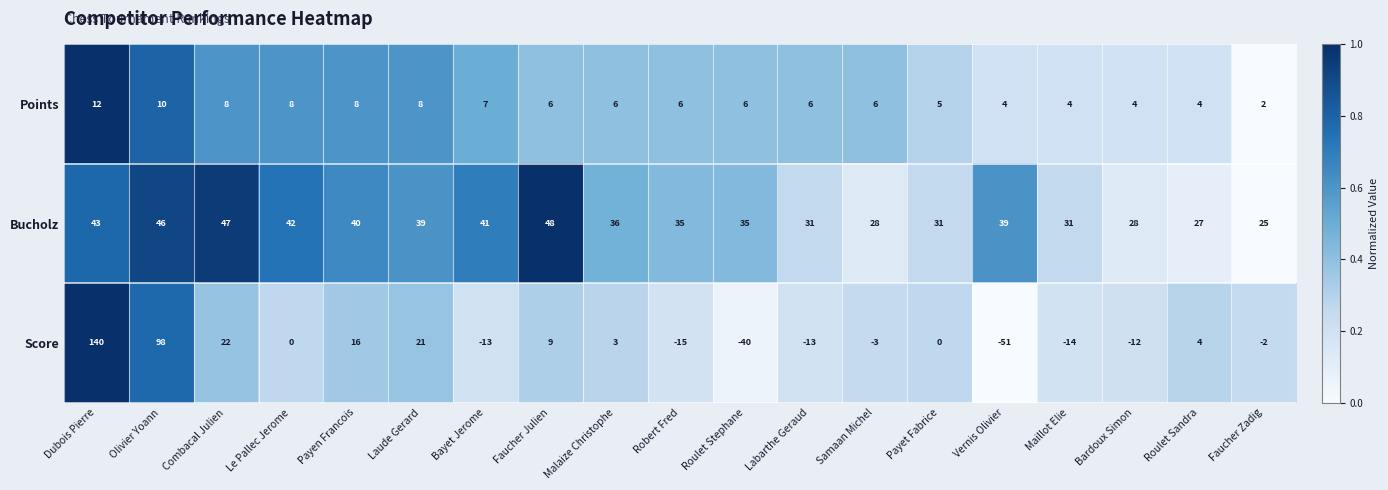

Read the Bucholz value at Faucher Julien, to the nearest 10.

50